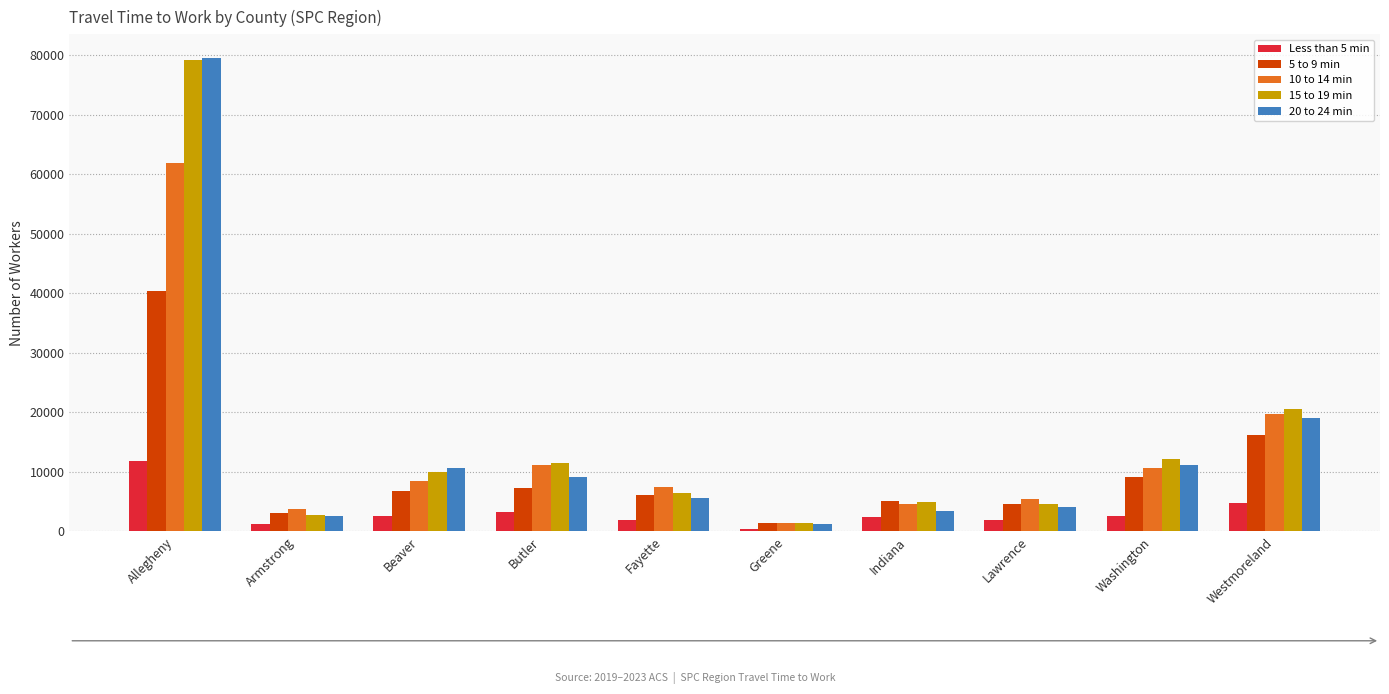

How many bars are there in total?

50